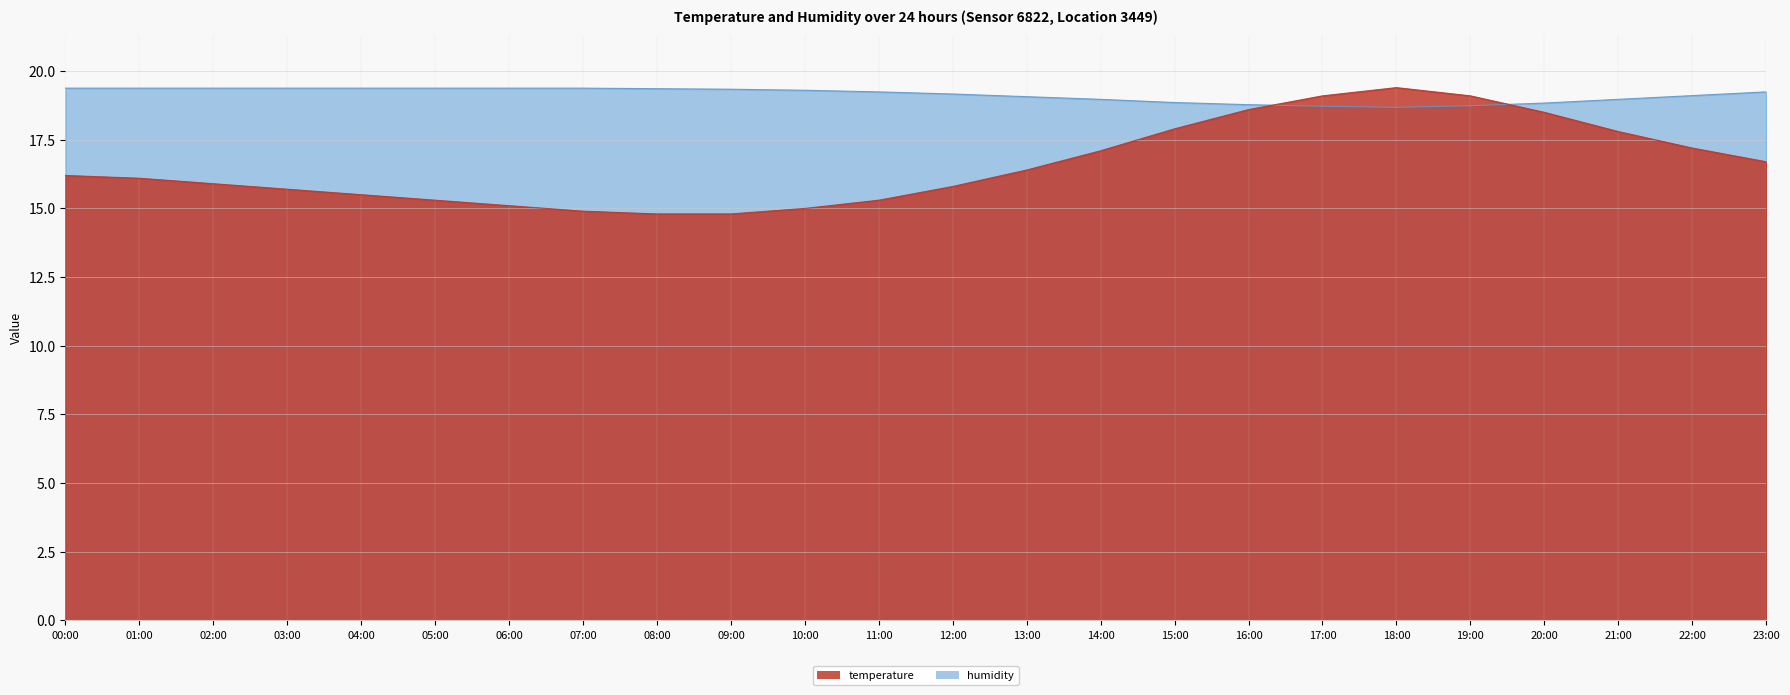

Reading left to right, what are all the values shown in this chart?

temperature: 00:00=16.2	01:00=16.1	02:00=15.9	03:00=15.7	04:00=15.5	05:00=15.3	06:00=15.1	07:00=14.9	08:00=14.8	09:00=14.8	10:00=15.0	11:00=15.3	12:00=15.8	13:00=16.4	14:00=17.1	15:00=17.9	16:00=18.6	17:00=19.1	18:00=19.4	19:00=19.1	20:00=18.5	21:00=17.8	22:00=17.2	23:00=16.7
humidity: 00:00=19.4	01:00=19.4	02:00=19.4	03:00=19.4	04:00=19.4	05:00=19.4	06:00=19.4	07:00=19.4	08:00=19.4	09:00=19.3	10:00=19.3	11:00=19.2	12:00=19.2	13:00=19.1	14:00=19.0	15:00=18.9	16:00=18.8	17:00=18.7	18:00=18.7	19:00=18.7	20:00=18.8	21:00=19.0	22:00=19.1	23:00=19.2